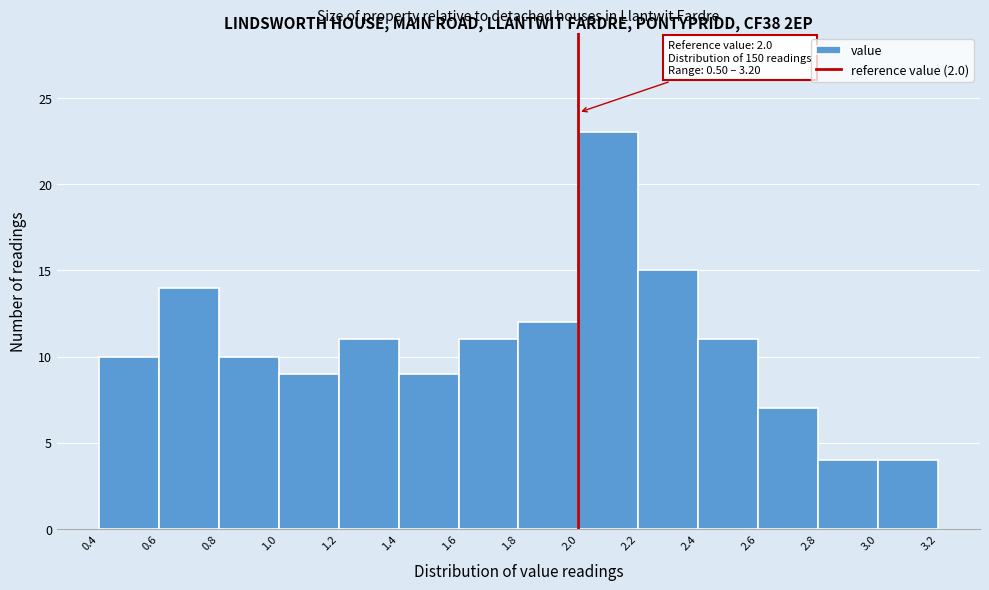

Which range on the x-axis has the tallest bar?

2.0 to 2.2